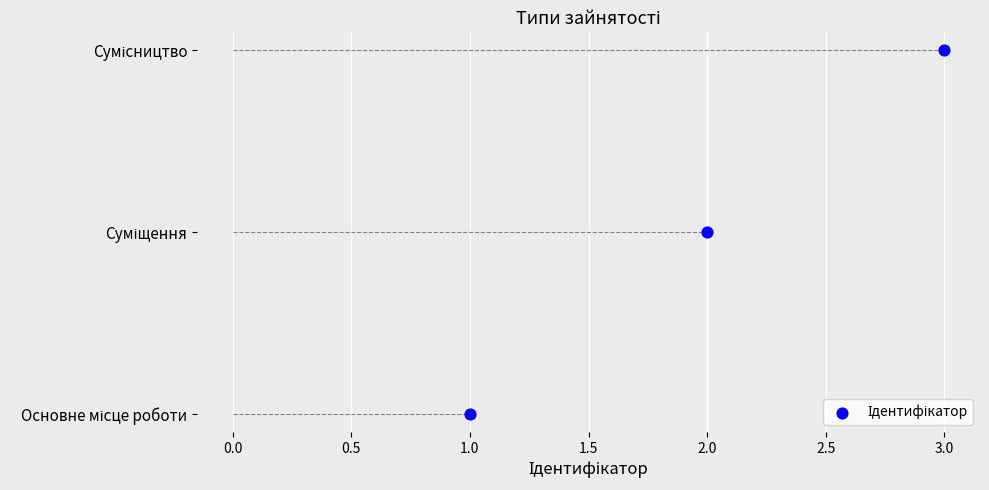

Which has a higher value, 2.0 or 3.0?

3.0